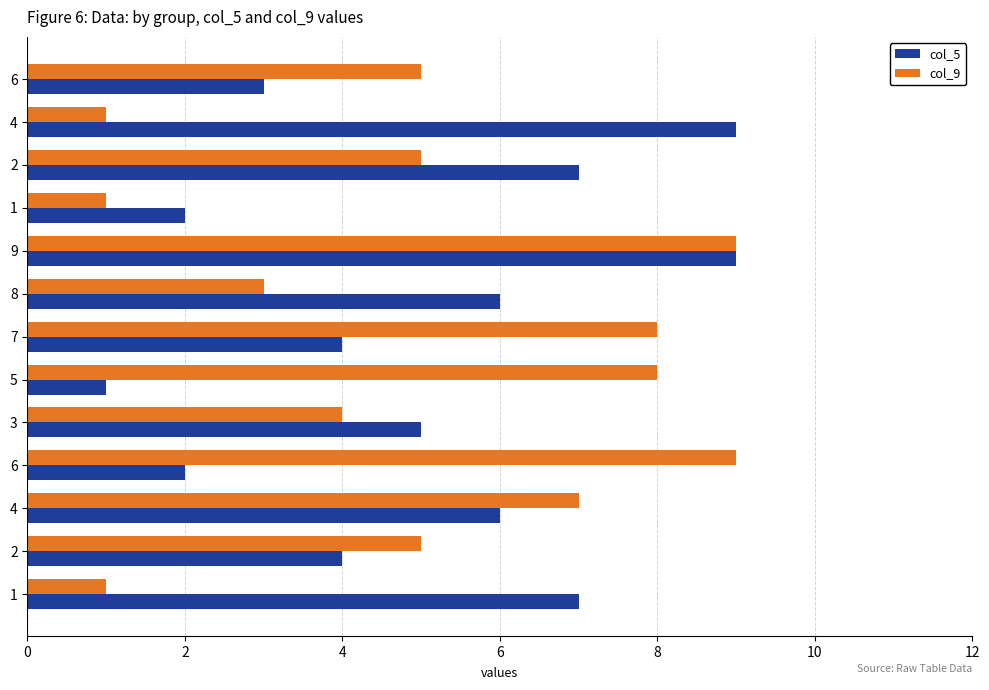

Where is col_5 nearest to the value 5?

3